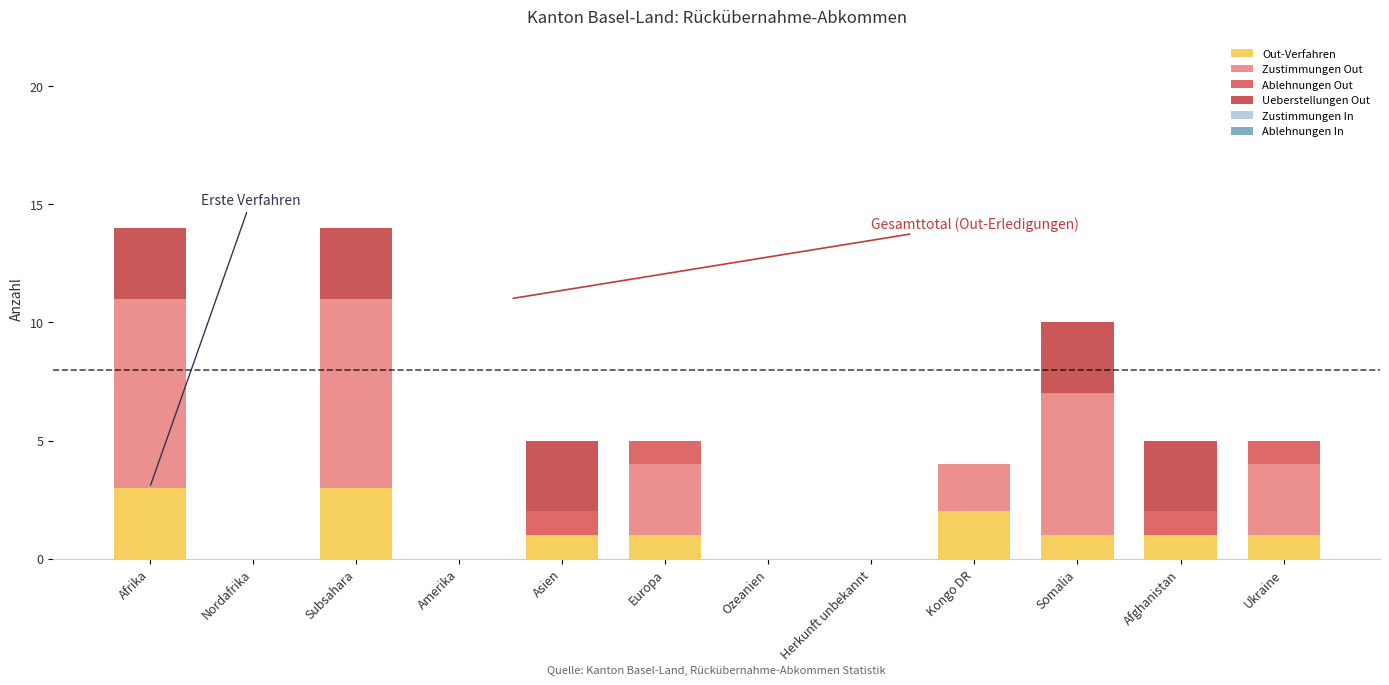

At which category is the sum across all series the highest?

Afrika